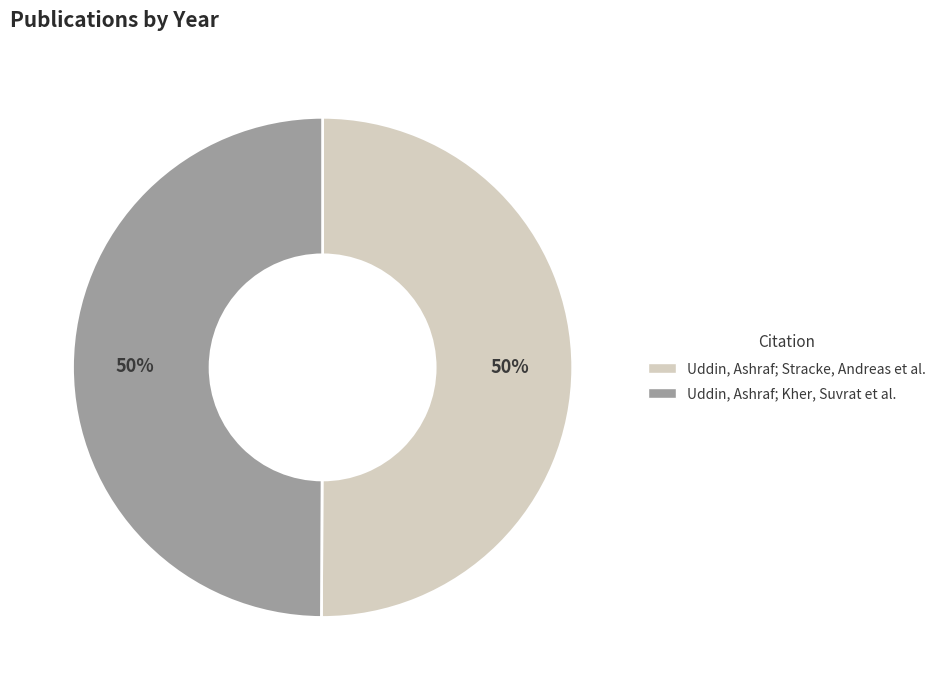

Is the sum of Uddin, Ashraf; Kher, Suvrat et al. and Uddin, Ashraf; Stracke, Andreas et al. greater than half?

Yes